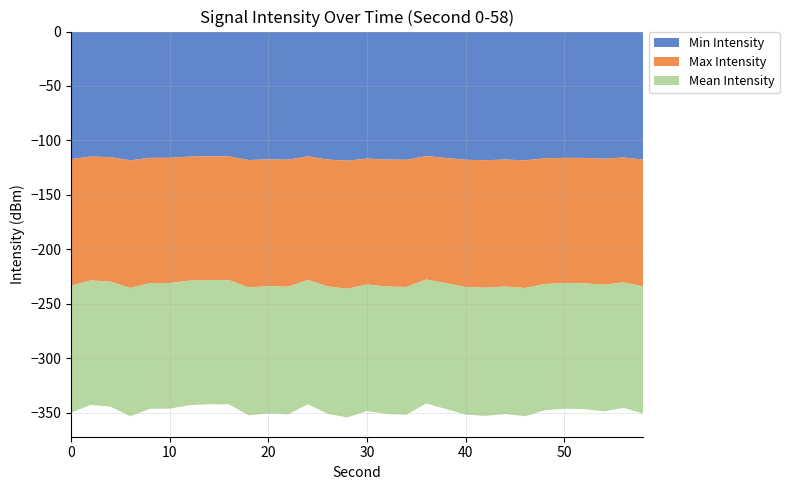

Reading right to left, list all the values displayed in this chart.

Min Intensity: 58=-117.5	56=-115.7	54=-116.8	52=-116.1	50=-116.0	48=-116.5	46=-118.3	44=-117.6	42=-118.2	40=-117.8	38=-116.1	36=-114.4	34=-117.8	32=-117.6	30=-116.7	28=-118.6	26=-117.5	24=-114.6	22=-117.7	20=-117.4	18=-118.0	16=-114.6	14=-114.6	12=-114.9	10=-116.0	8=-116.0	6=-118.3	4=-115.3	2=-114.8	0=-117.2
Max Intensity: 58=-116.5	56=-114.7	54=-115.8	52=-115.1	50=-115.0	48=-115.5	46=-117.3	44=-116.6	42=-117.2	40=-116.8	38=-115.1	36=-113.4	34=-116.8	32=-116.6	30=-115.7	28=-117.6	26=-116.5	24=-113.6	22=-116.7	20=-116.4	18=-117.0	16=-113.6	14=-113.6	12=-113.9	10=-115.0	8=-115.0	6=-117.3	4=-114.3	2=-113.8	0=-116.2
Mean Intensity: 58=-117.0	56=-115.2	54=-116.3	52=-115.6	50=-115.5	48=-116.0	46=-117.8	44=-117.1	42=-117.7	40=-117.3	38=-115.6	36=-113.9	34=-117.3	32=-117.1	30=-116.2	28=-118.1	26=-117.0	24=-114.1	22=-117.2	20=-116.9	18=-117.5	16=-114.1	14=-114.1	12=-114.4	10=-115.5	8=-115.5	6=-117.8	4=-114.8	2=-114.3	0=-116.7